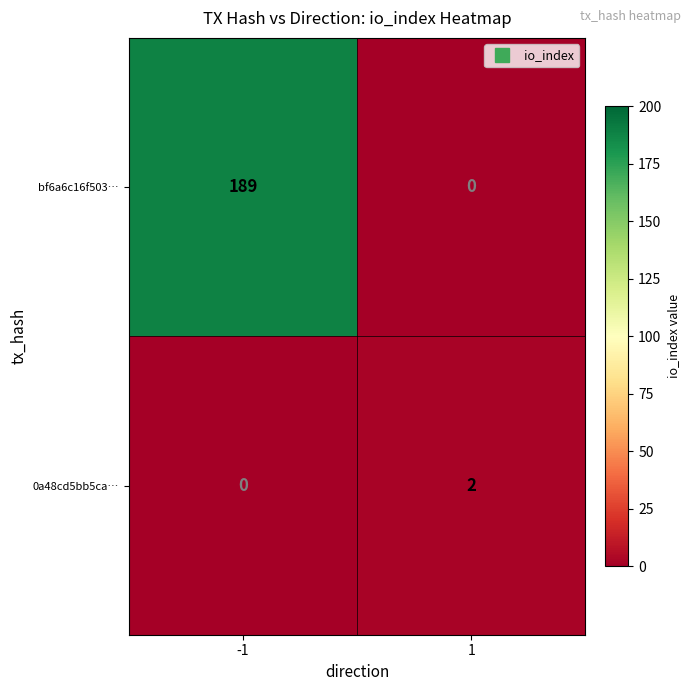

What is the maximum value shown in the chart?

189